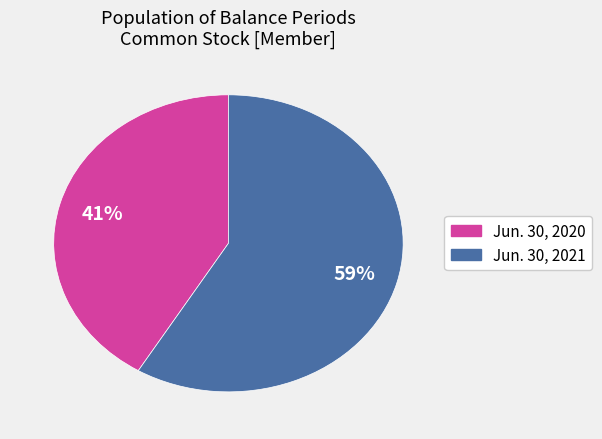

To the nearest percent, what percentage of the pie is Jun. 30, 2021?

59%